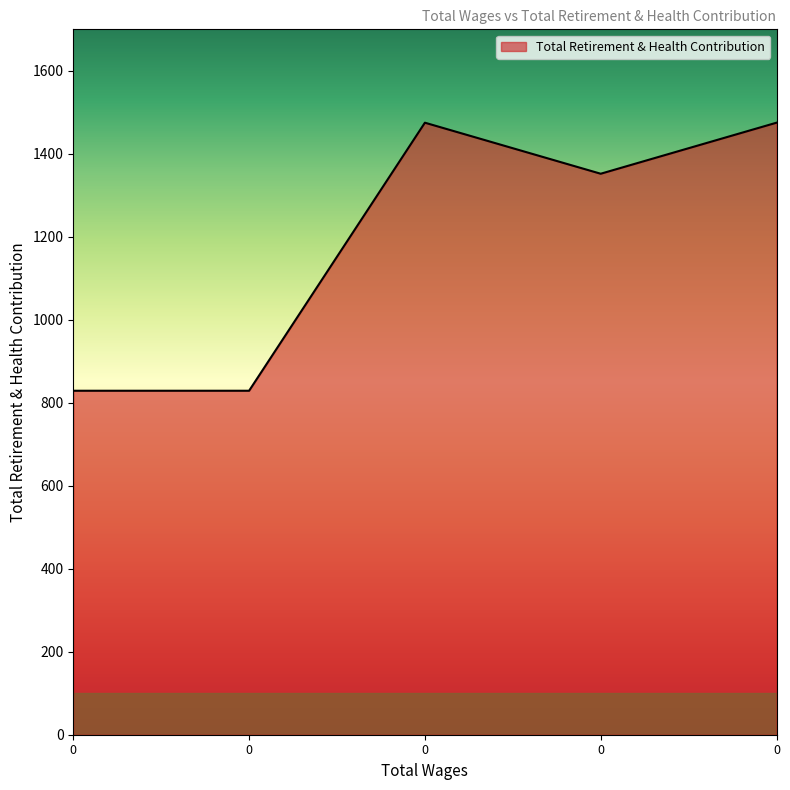

How many distinct data groups are displayed?

1